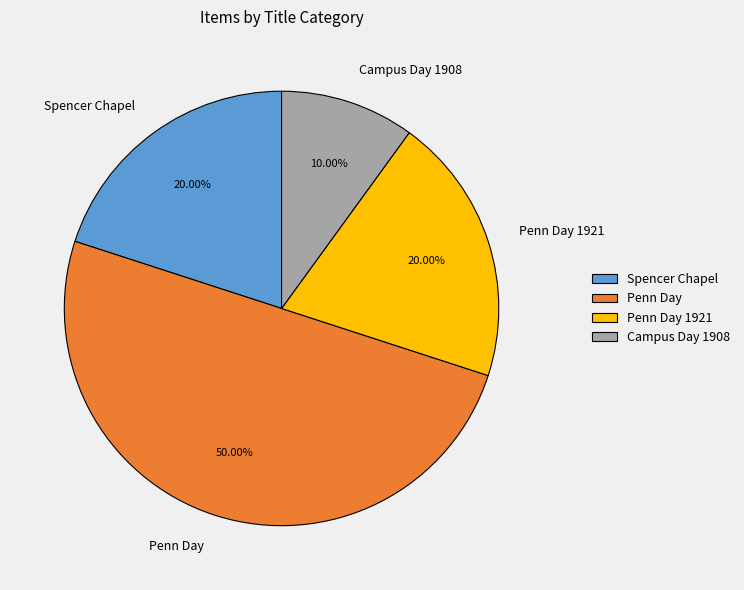

Which category has the biggest portion of the pie?

Penn Day